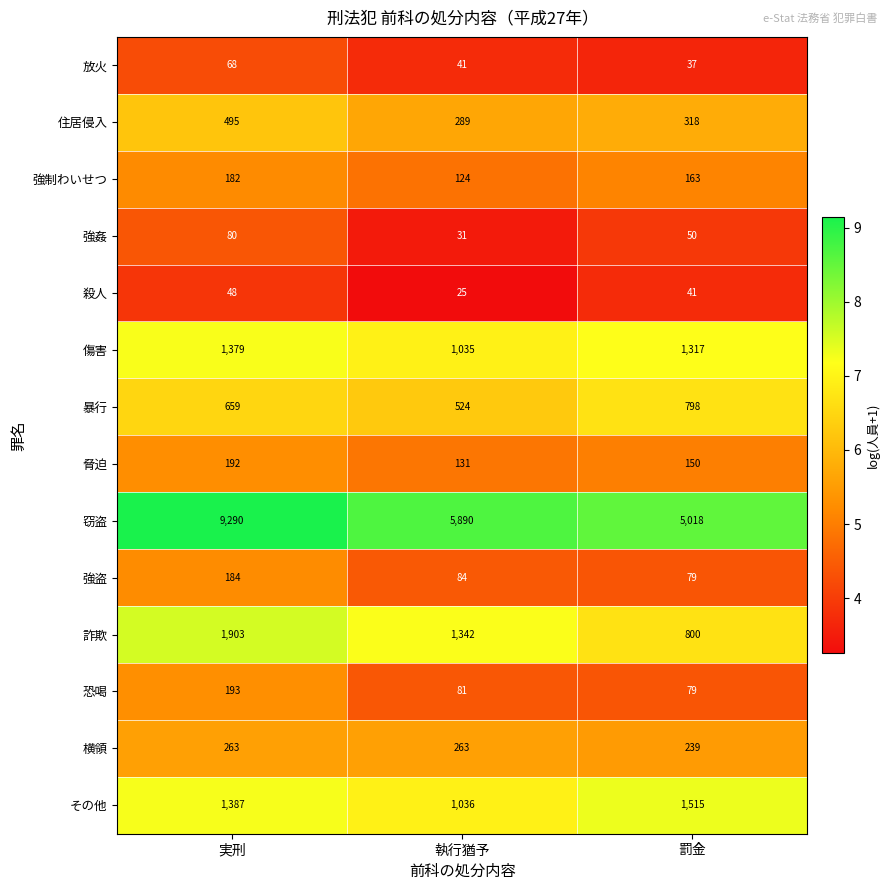

At which label does 強姦 first exceed 50?

実刑